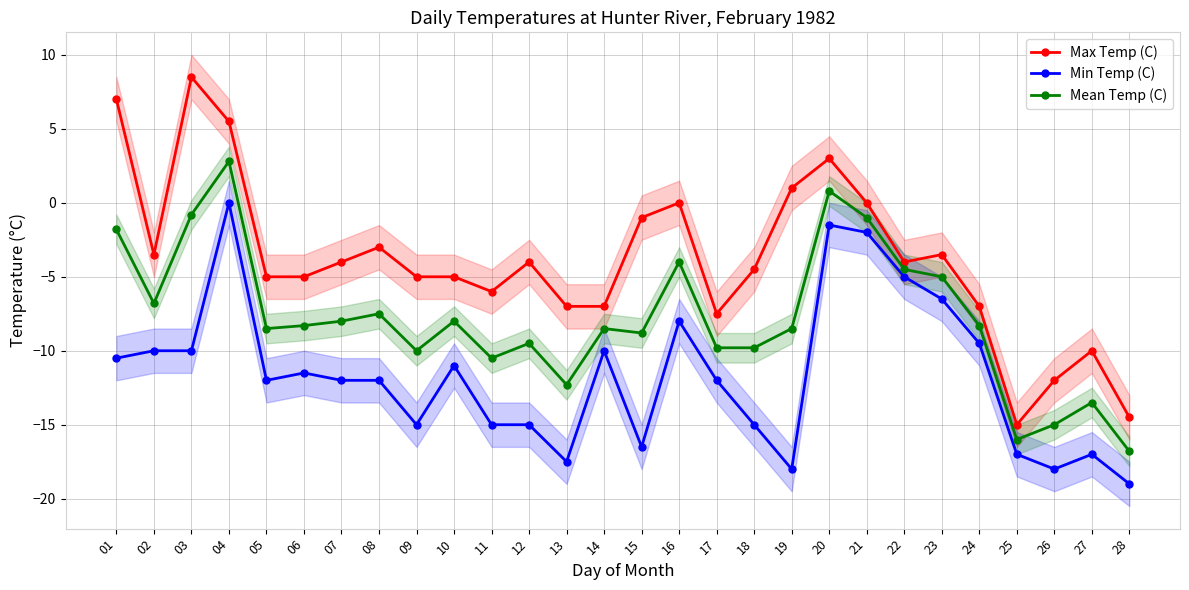

What is the value of the Max Temp (C) point at the 13th from the left?

-7.0